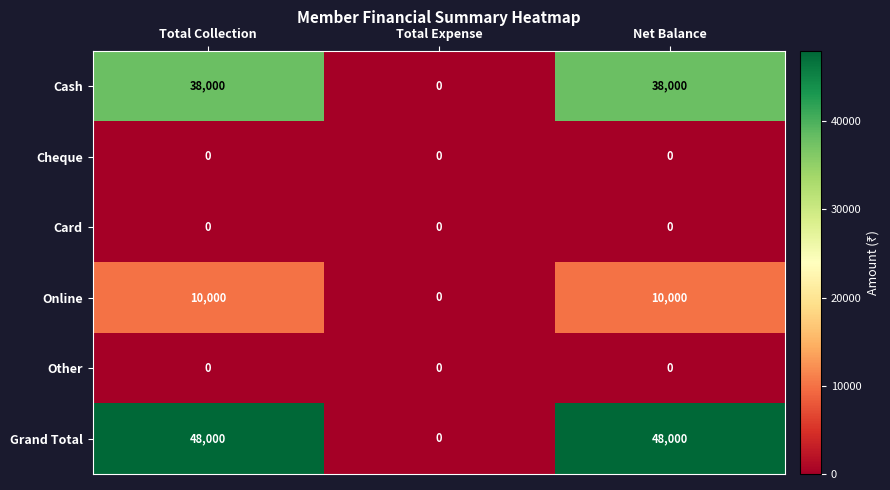

Is it true that Grand Total equals 32639 at Total Collection?

False